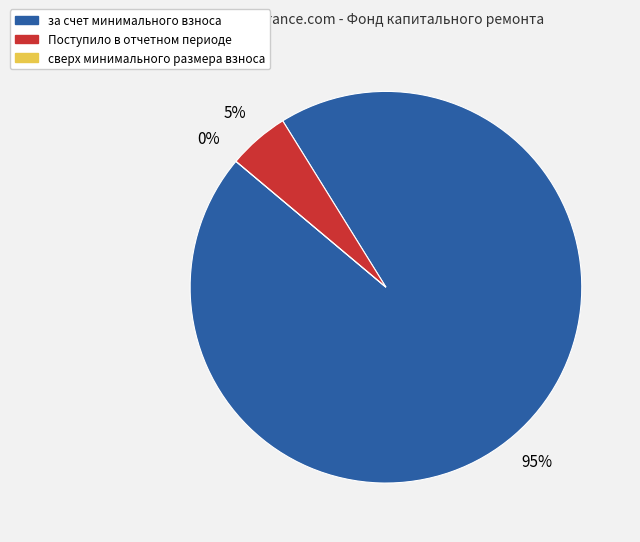

Which has a higher value, за счет минимального взноса or Поступило в отчетном периоде?

за счет минимального взноса